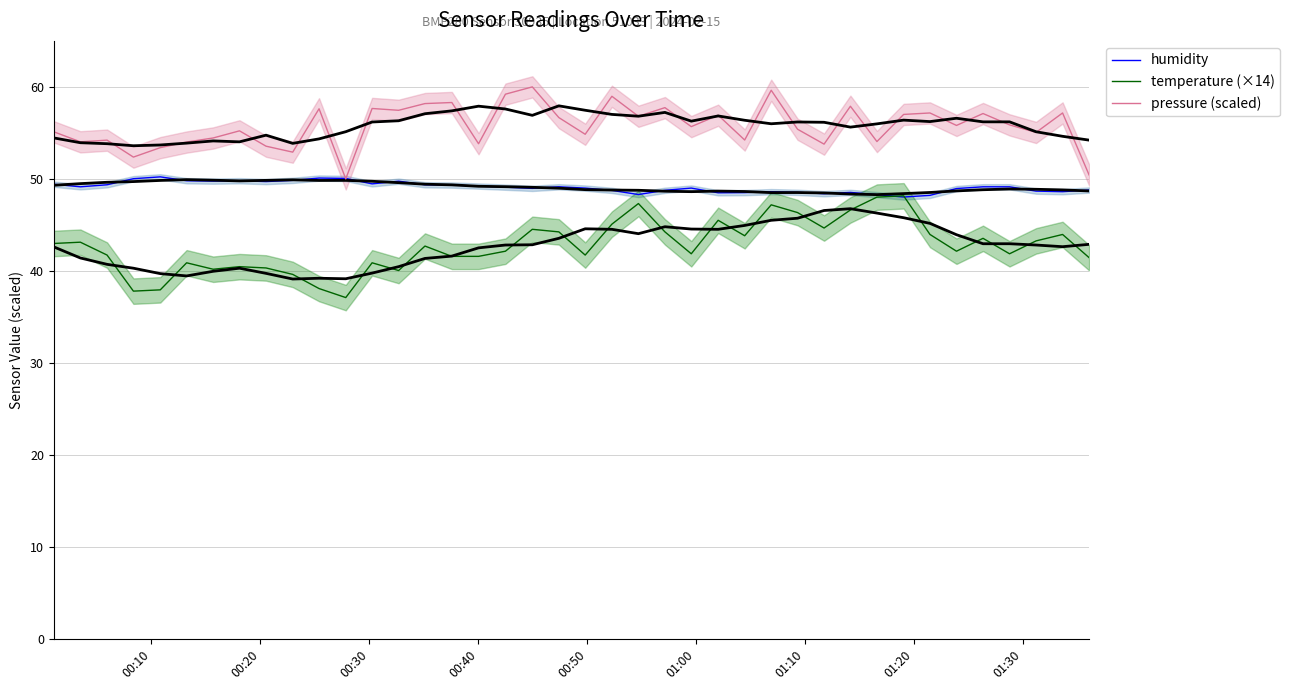

True or false: pressure (scaled) and temperature (×14) intersect in this chart.

False